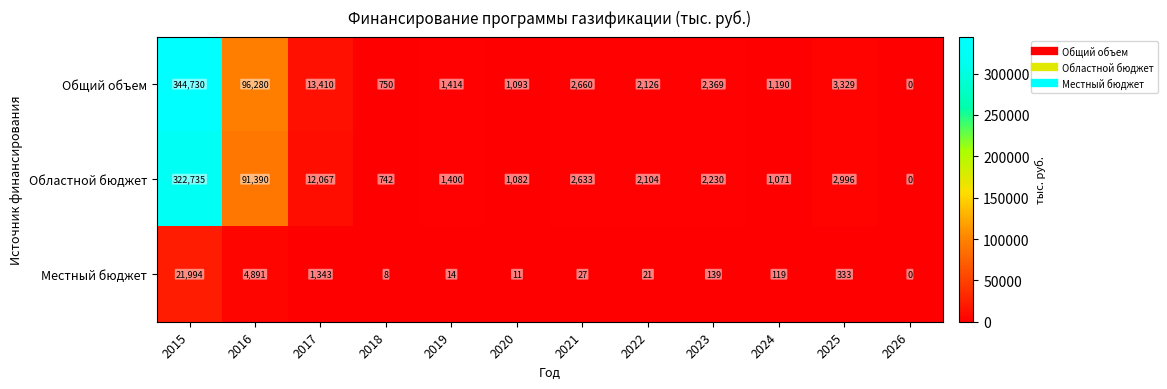

Where is Местный бюджет nearest to the value 10997?

2016